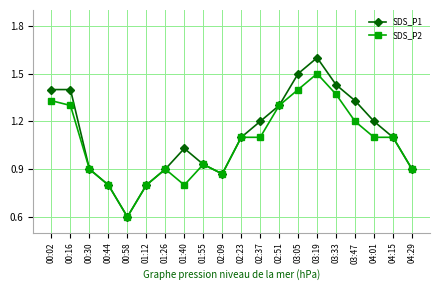

True or false: SDS_P2 has more than 2 interior local peaks.

True